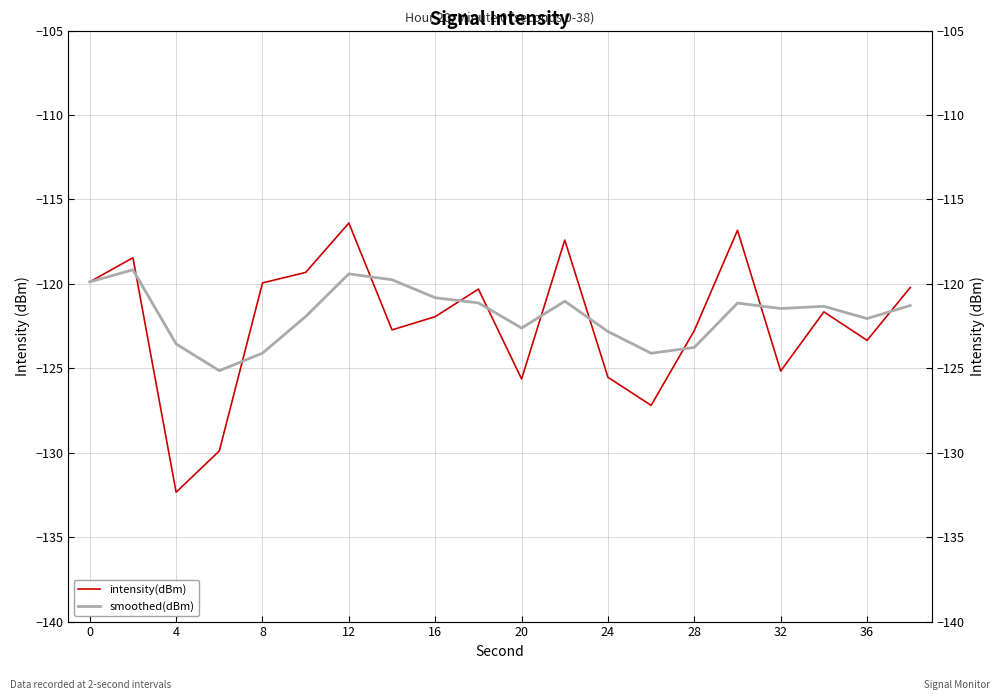

The intensity(dBm) series shows -185.6 at 20. True or false?

False